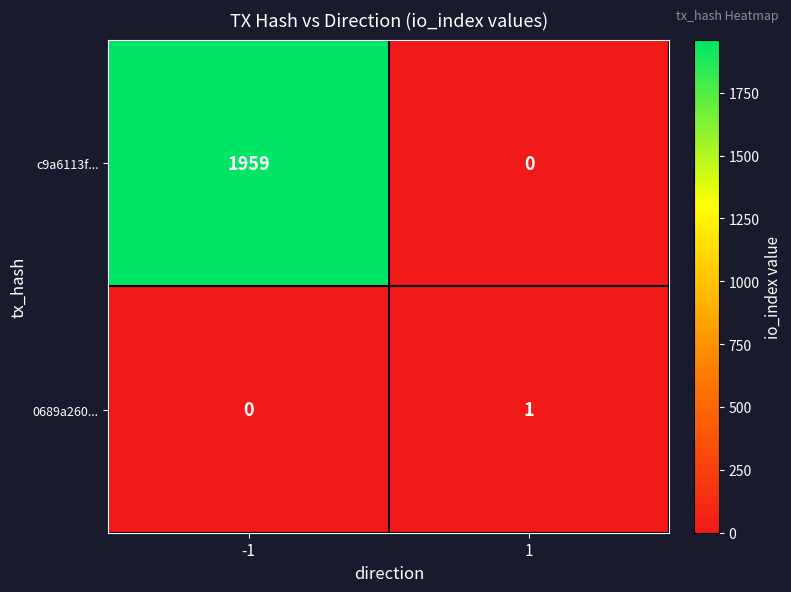

The c9a6113f... series shows -697 at 1. True or false?

False